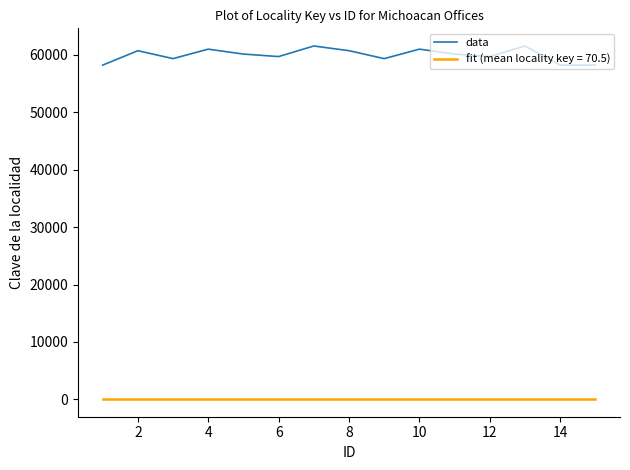

What is the greatest value displayed?

61500.0